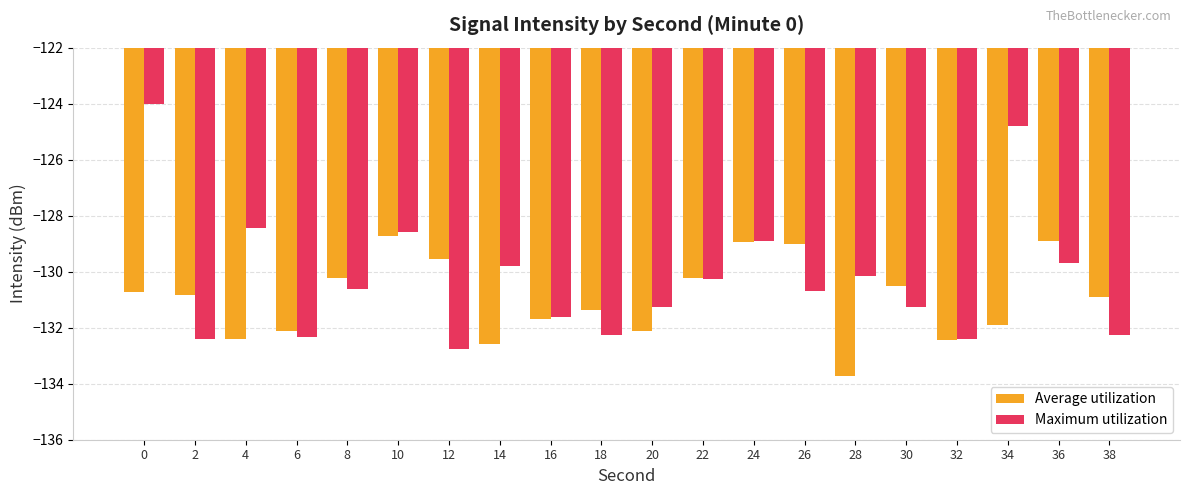

Rank the series by their maximum value, from lowest to highest.

Average utilization, Maximum utilization